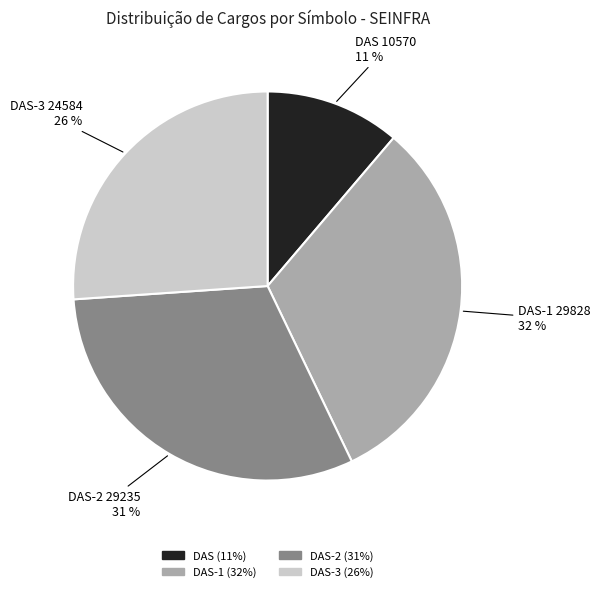

To the nearest percent, what is the average slice percentage?

25%